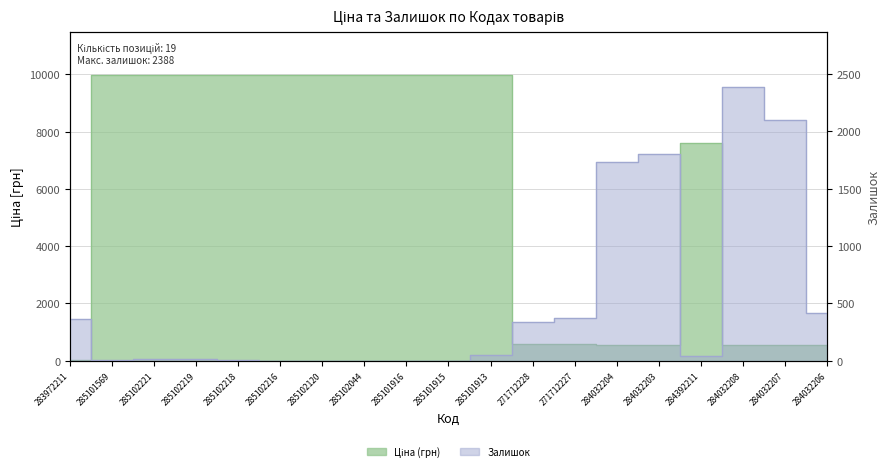

Rank the series by their average value, from highest to lowest.

Ціна, Залишок